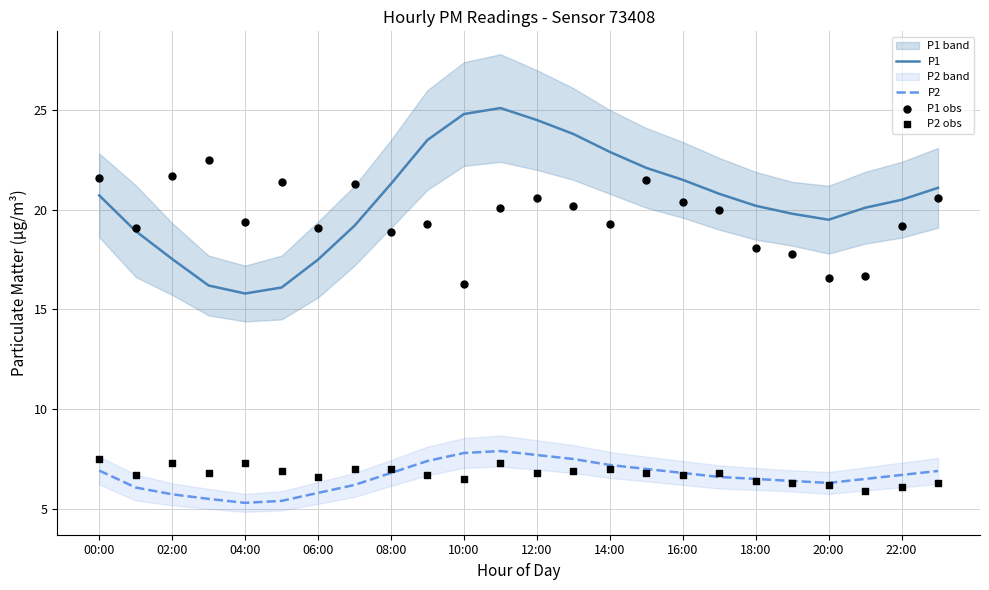

The P2 series shows 4.0 at 06:00. True or false?

False